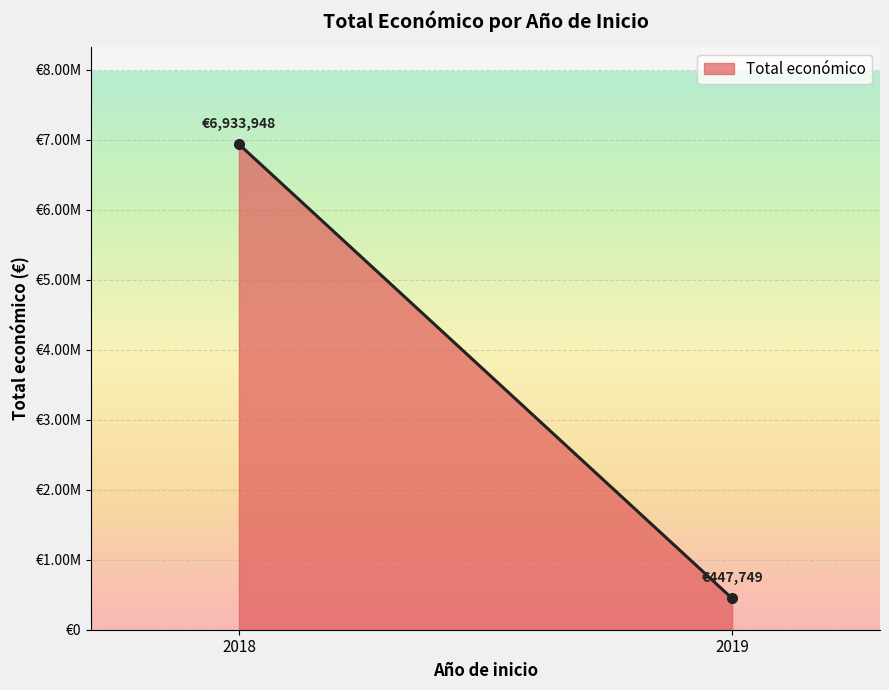

At which category does the data reach its first local valley?

2019 (REPROVI)